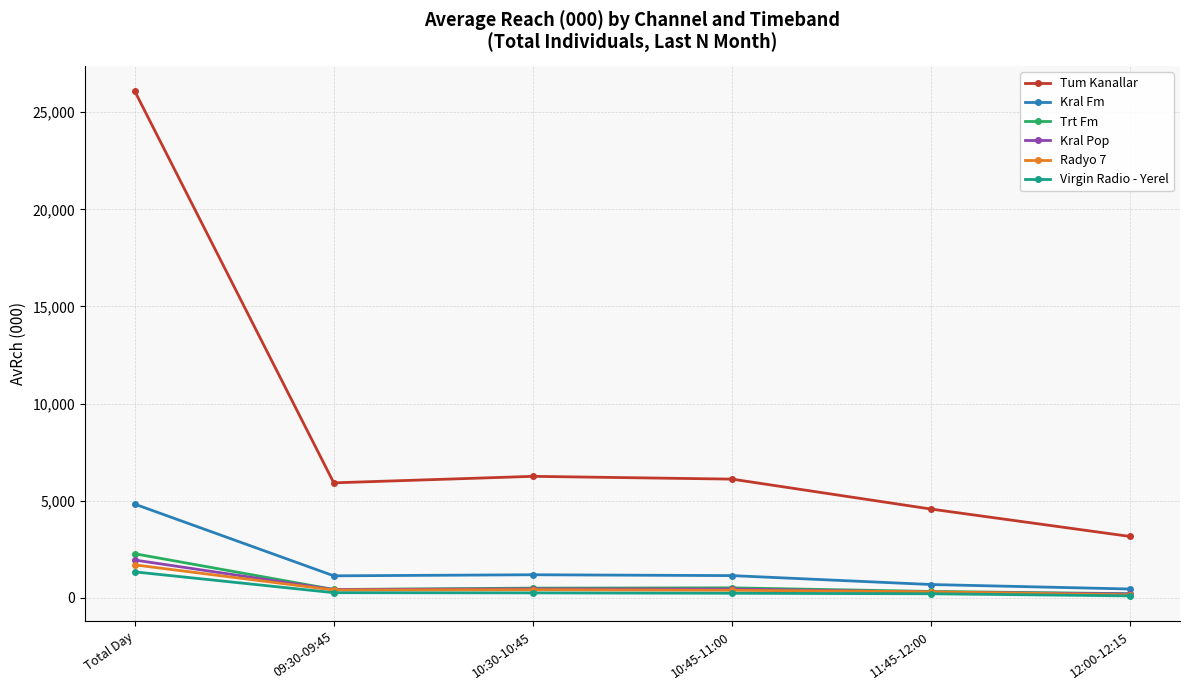

True or false: Virgin Radio - Yerel and Kral Fm intersect in this chart.

False